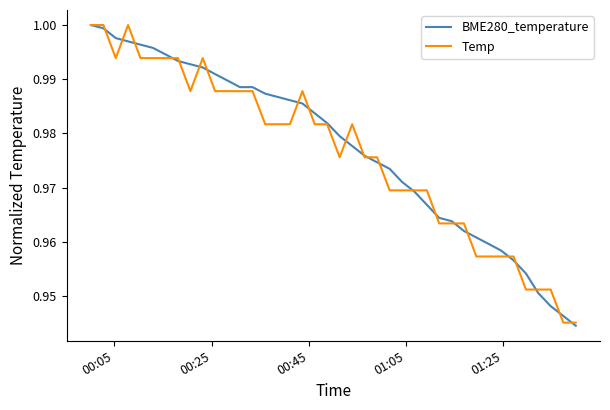

True or false: BME280_temperature has more than 2 points higher than both neighbors.

False